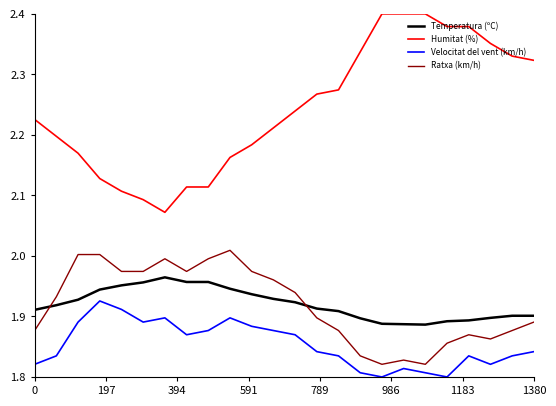

True or false: Velocitat del vent (km/h) and Humitat (%) intersect in this chart.

False